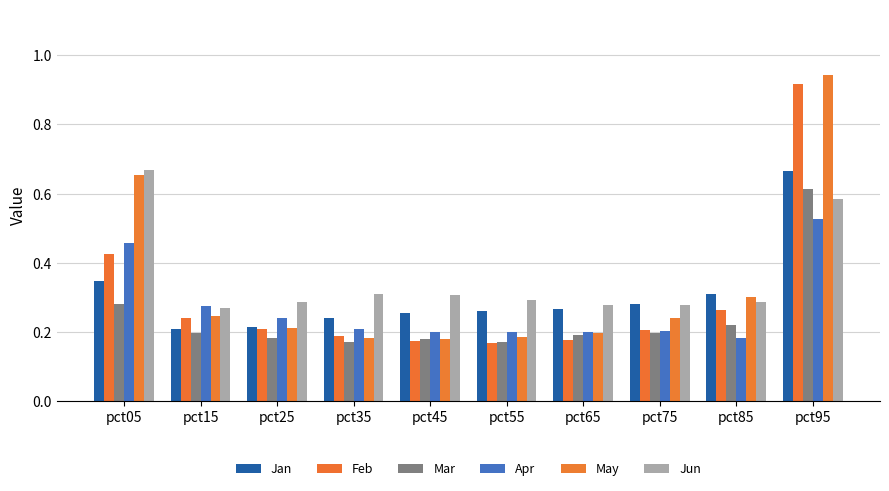

Reading left to right, what are all the values shown in this chart?

Jan: pct05=0.3	pct15=0.2	pct25=0.2	pct35=0.2	pct45=0.3	pct55=0.3	pct65=0.3	pct75=0.3	pct85=0.3	pct95=0.7
Feb: pct05=0.4	pct15=0.2	pct25=0.2	pct35=0.2	pct45=0.2	pct55=0.2	pct65=0.2	pct75=0.2	pct85=0.3	pct95=0.9
Mar: pct05=0.3	pct15=0.2	pct25=0.2	pct35=0.2	pct45=0.2	pct55=0.2	pct65=0.2	pct75=0.2	pct85=0.2	pct95=0.6
Apr: pct05=0.5	pct15=0.3	pct25=0.2	pct35=0.2	pct45=0.2	pct55=0.2	pct65=0.2	pct75=0.2	pct85=0.2	pct95=0.5
May: pct05=0.7	pct15=0.2	pct25=0.2	pct35=0.2	pct45=0.2	pct55=0.2	pct65=0.2	pct75=0.2	pct85=0.3	pct95=0.9
Jun: pct05=0.7	pct15=0.3	pct25=0.3	pct35=0.3	pct45=0.3	pct55=0.3	pct65=0.3	pct75=0.3	pct85=0.3	pct95=0.6